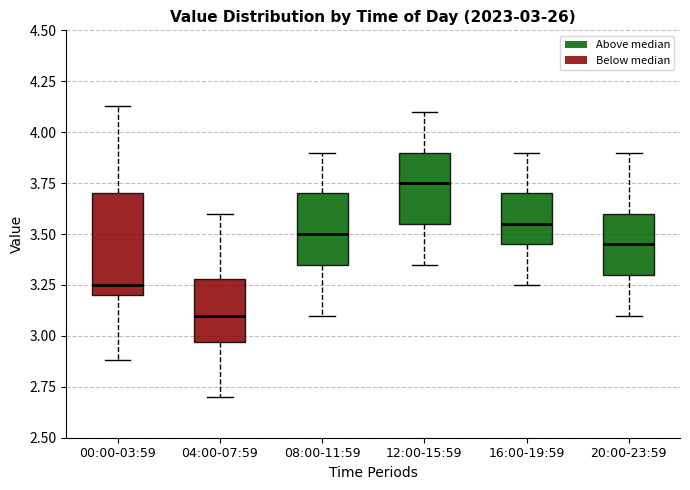

Comparing the boxes themselves (not the whiskers), which one is the tallest?

00:00-03:59